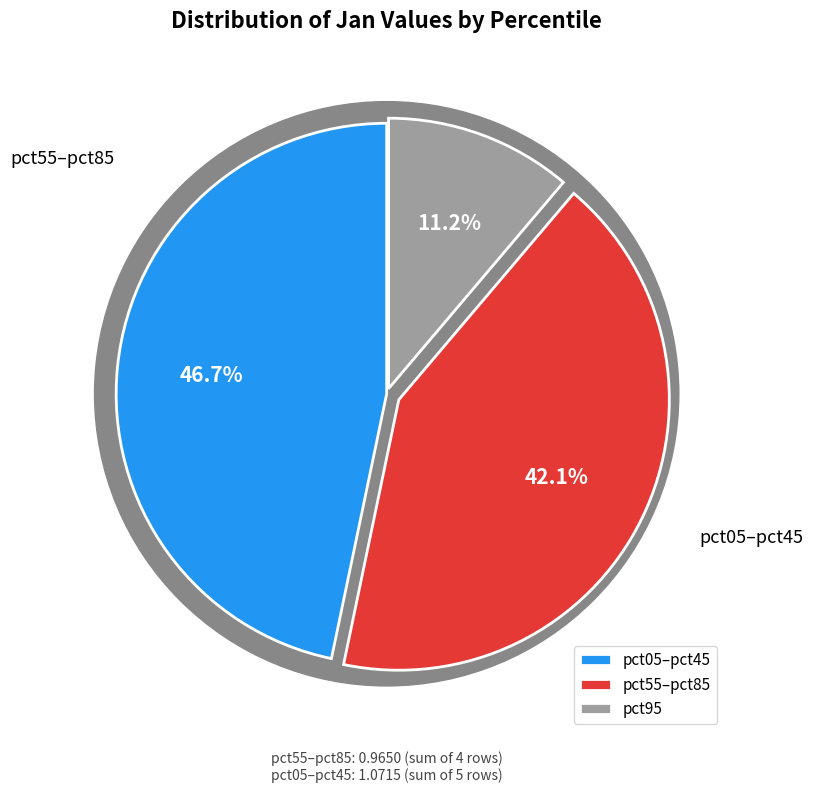

Is pct75 the majority of the pie?

No